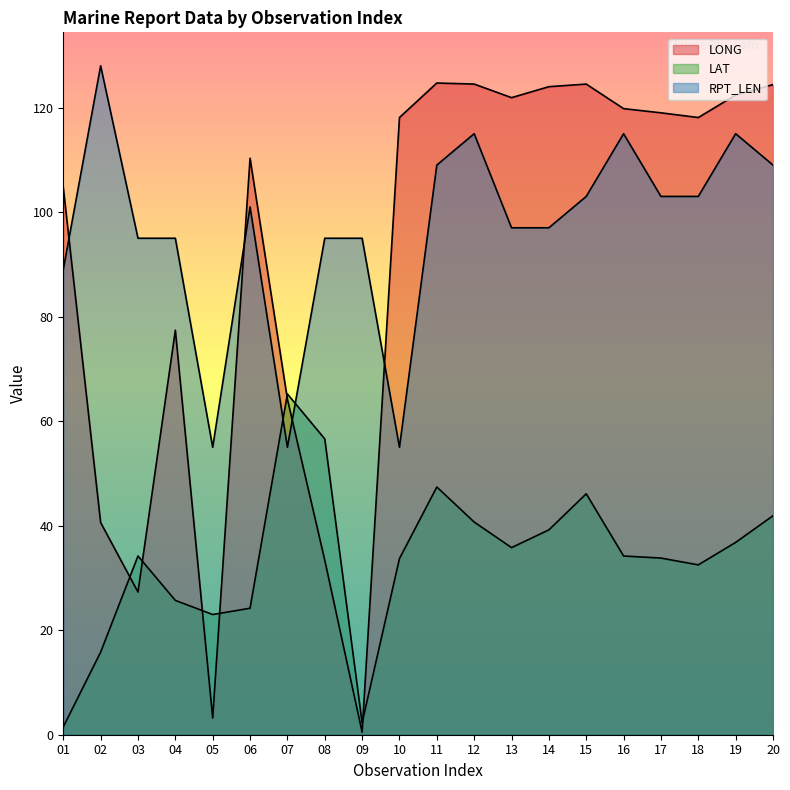

Between which two adjacent categories do RPT_LEN and LONG first intersect?

01 and 02